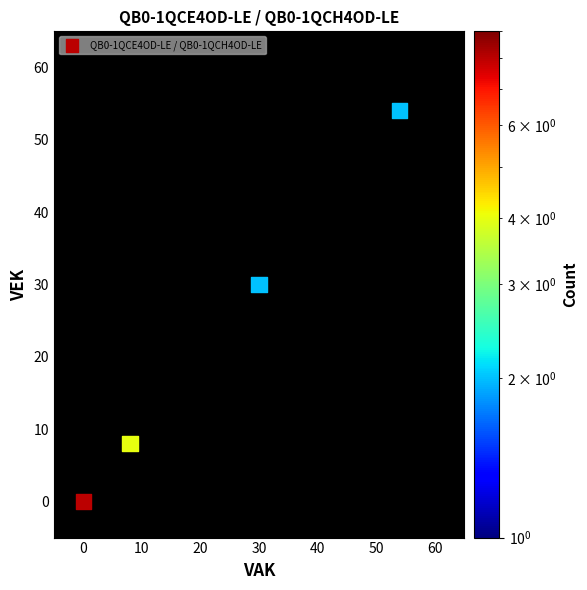

What is the range of Y values (max minus min)?

54